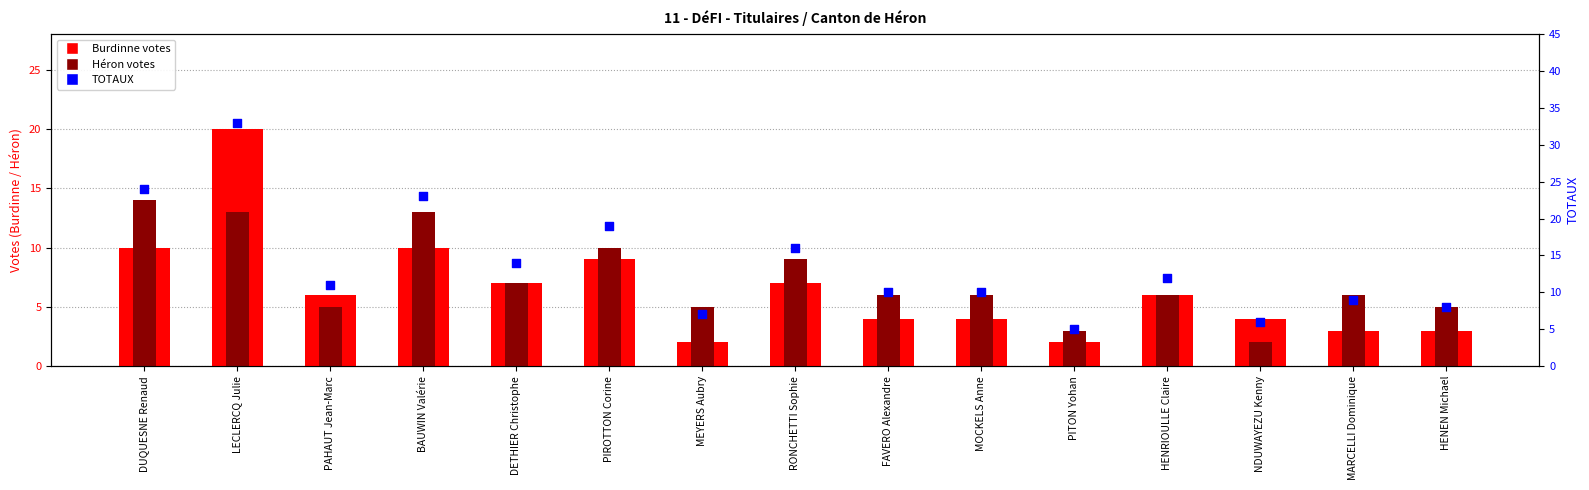

Is the value of TOTAUX at HENRIOULLE Claire greater than the value of Héron at HENEN Michael?

Yes